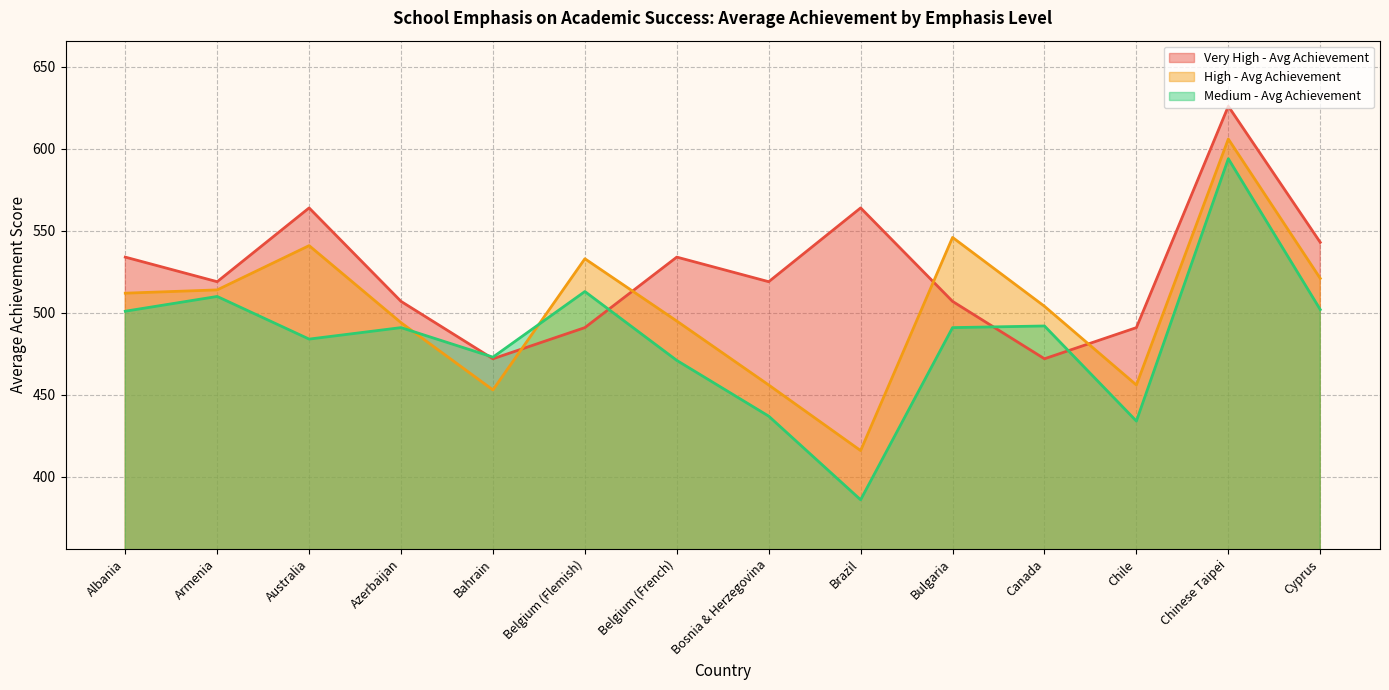

In Very High - Avg Achievement, how many points are higher than both neighbors (excluding endpoints)?

4